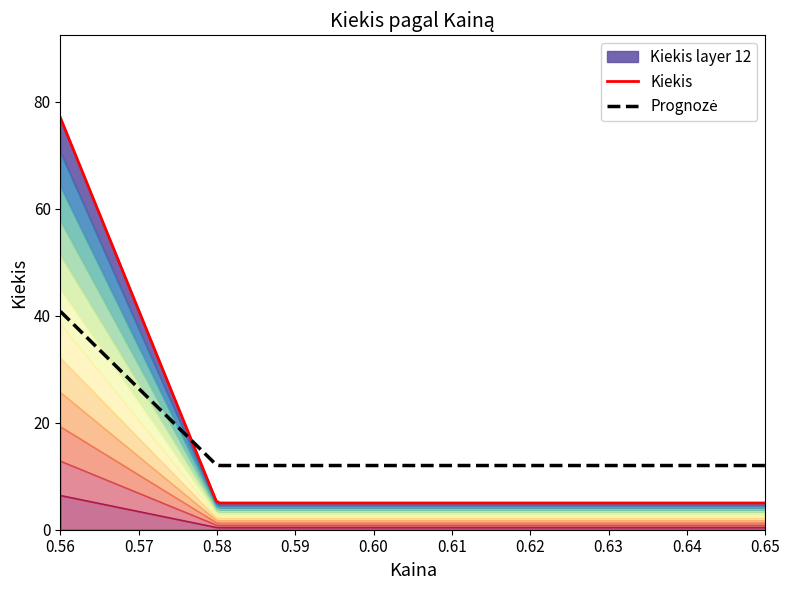

Which label corresponds to the largest value in the chart?

0.56